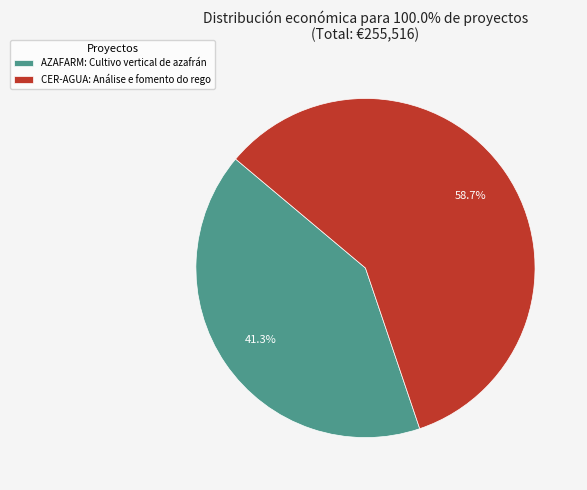

To the nearest percent, what is the difference between the CER-AGUA: Análise e fomento do rego and AZAFARM: Cultivo vertical de azafrán slice percentages?

17%